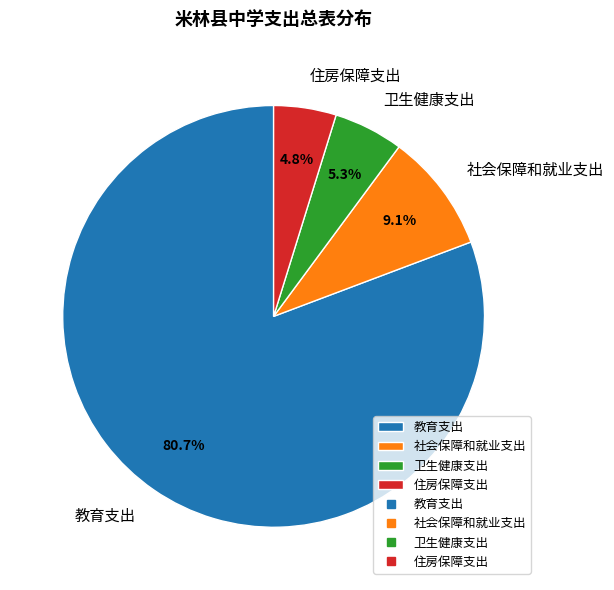

Combined, what portion of the pie is 教育支出 and 社会保障和就业支出?

89.9%